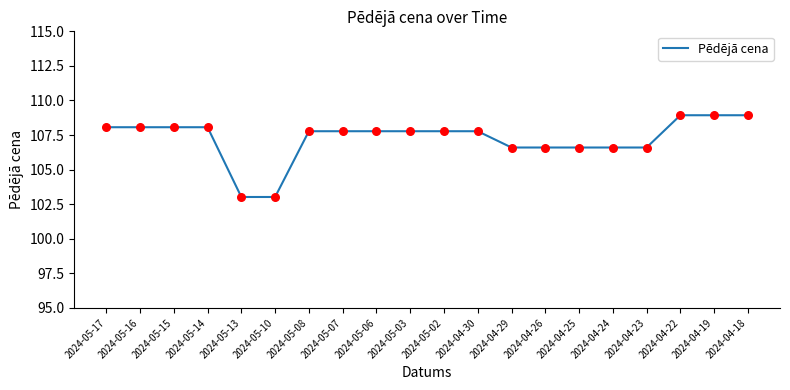

What is the change in value from 2024-05-06 to 2024-04-29?

-1.2